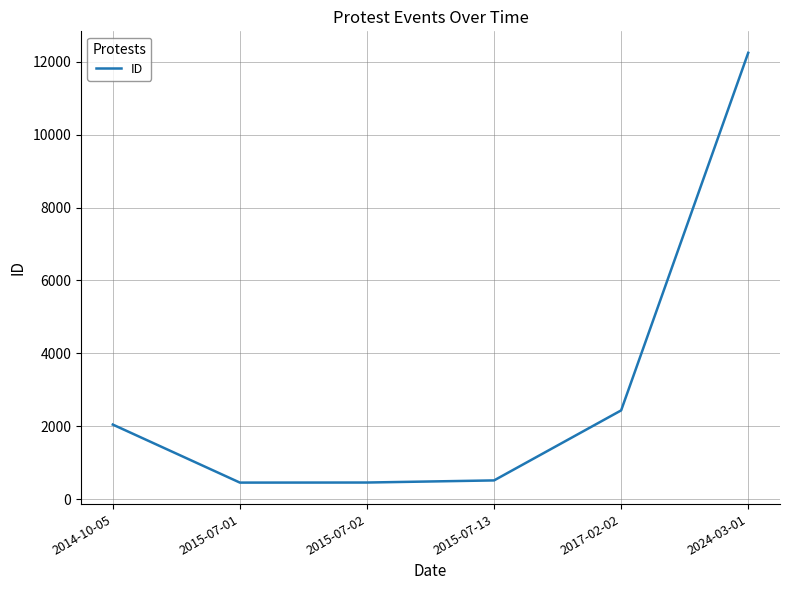

What is the smallest value displayed?

458